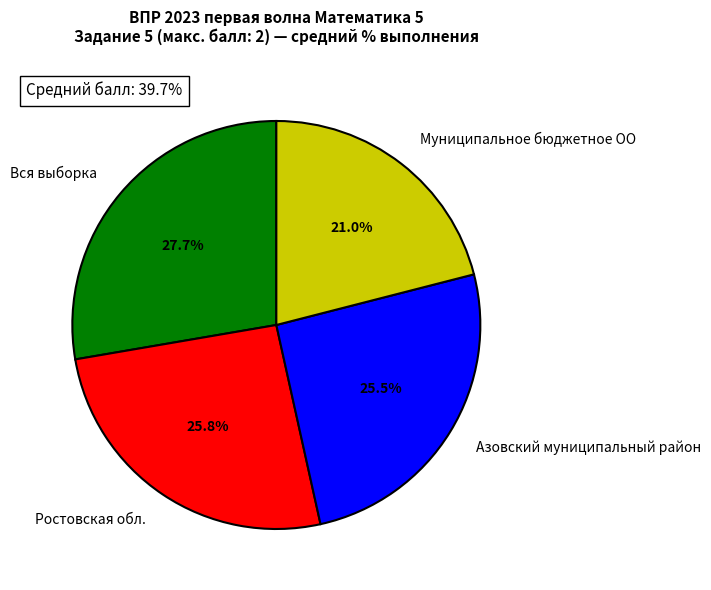

To the nearest percent, what portion does Вся выборка represent?

28%